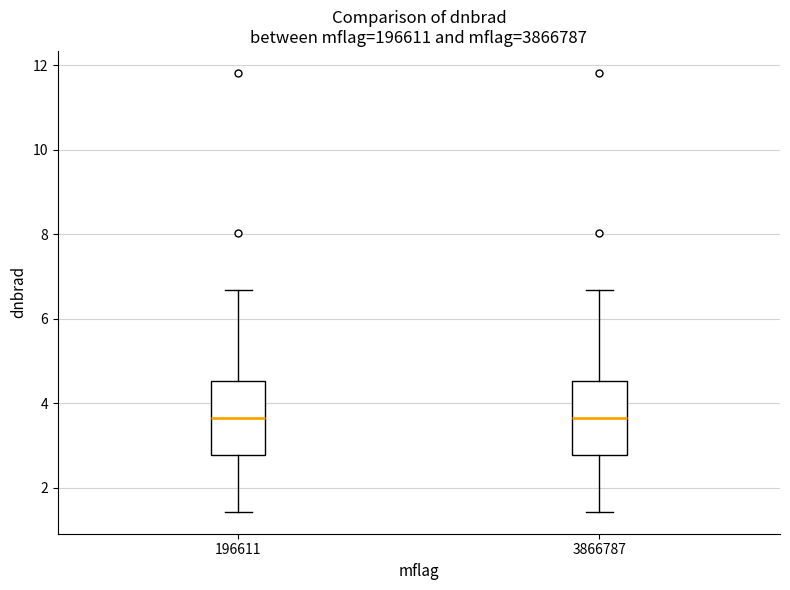

Reading left to right, transcribe this box plot: for each box, give where its median line is, the range the box spans, and where its two whiskers end, as read against the y-axis. The values are not printed on the chart, so give them approximately, as read against the axis.

196611: median 3.6, box 2.8 to 4.6, whiskers 1.4 to 6.6
3866787: median 3.6, box 2.8 to 4.6, whiskers 1.4 to 6.6